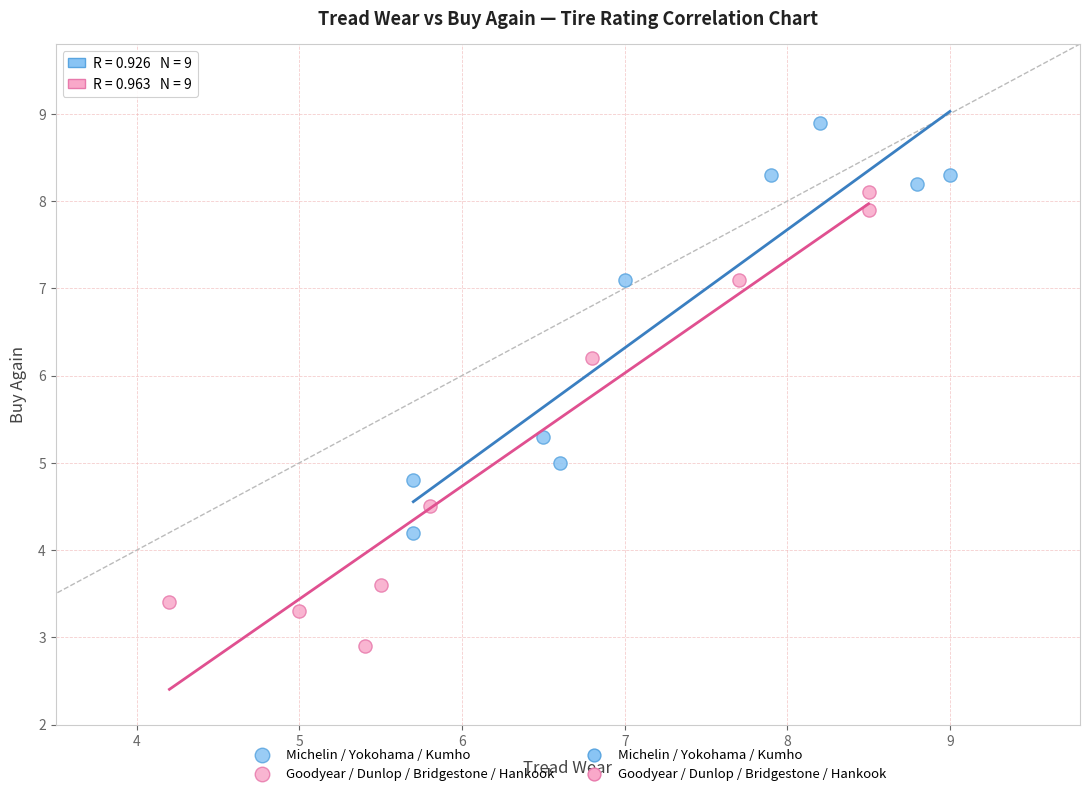

Which series contains the lowest Y value?

Goodyear / Dunlop / Bridgestone / Hankook